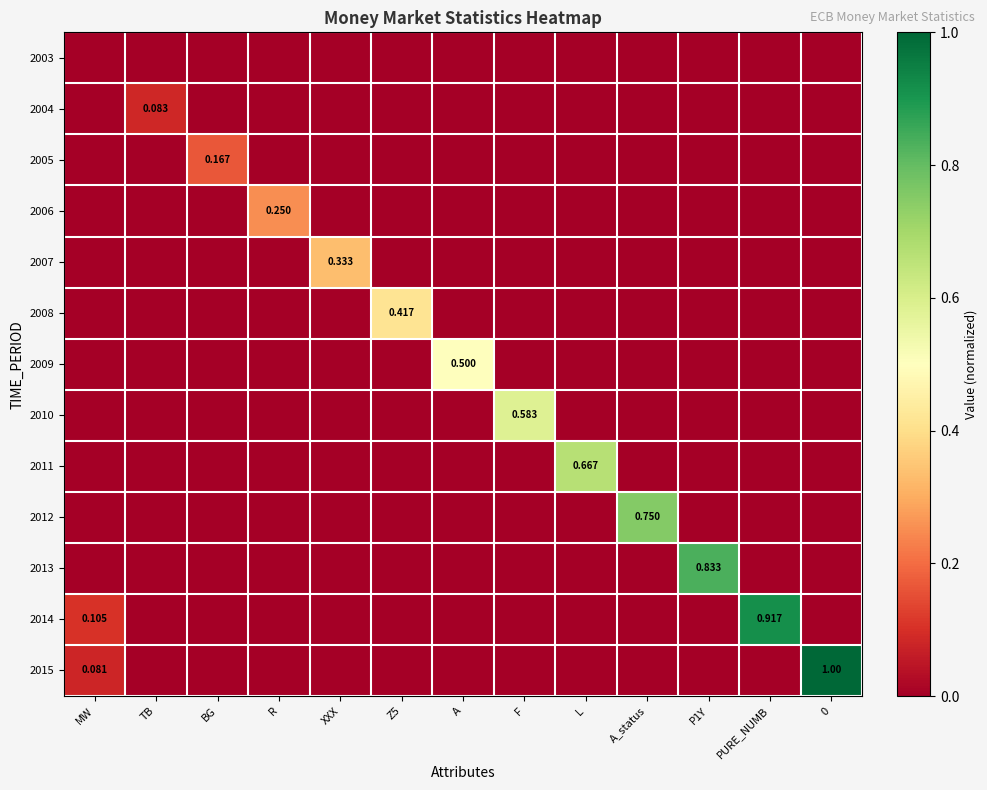

Is the value of 2004 at TB greater than the value of 2007 at PURE_NUMB?

Yes